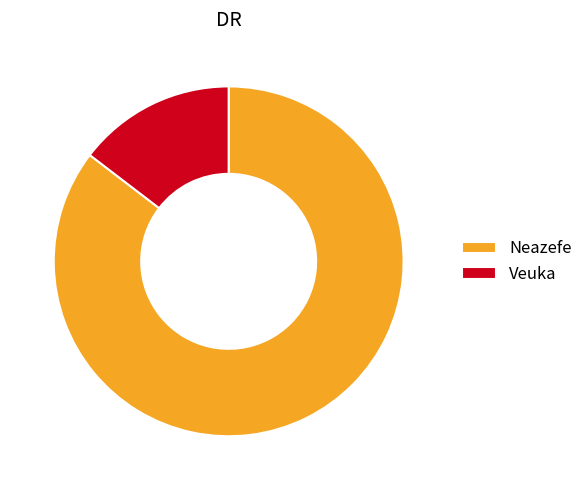

What is the majority slice?

Neazefe